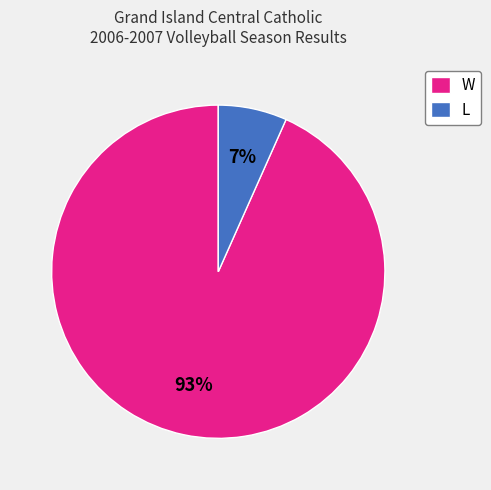

How many slices are in this pie chart?

2